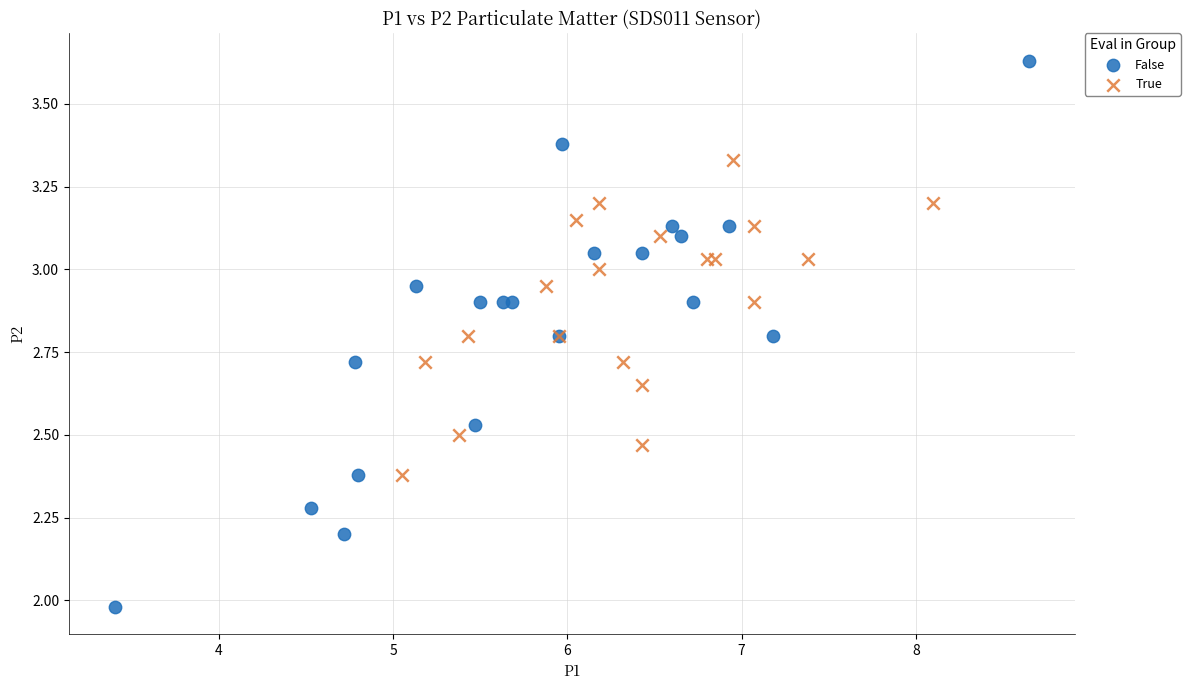

Which series contains the lowest Y value?

False